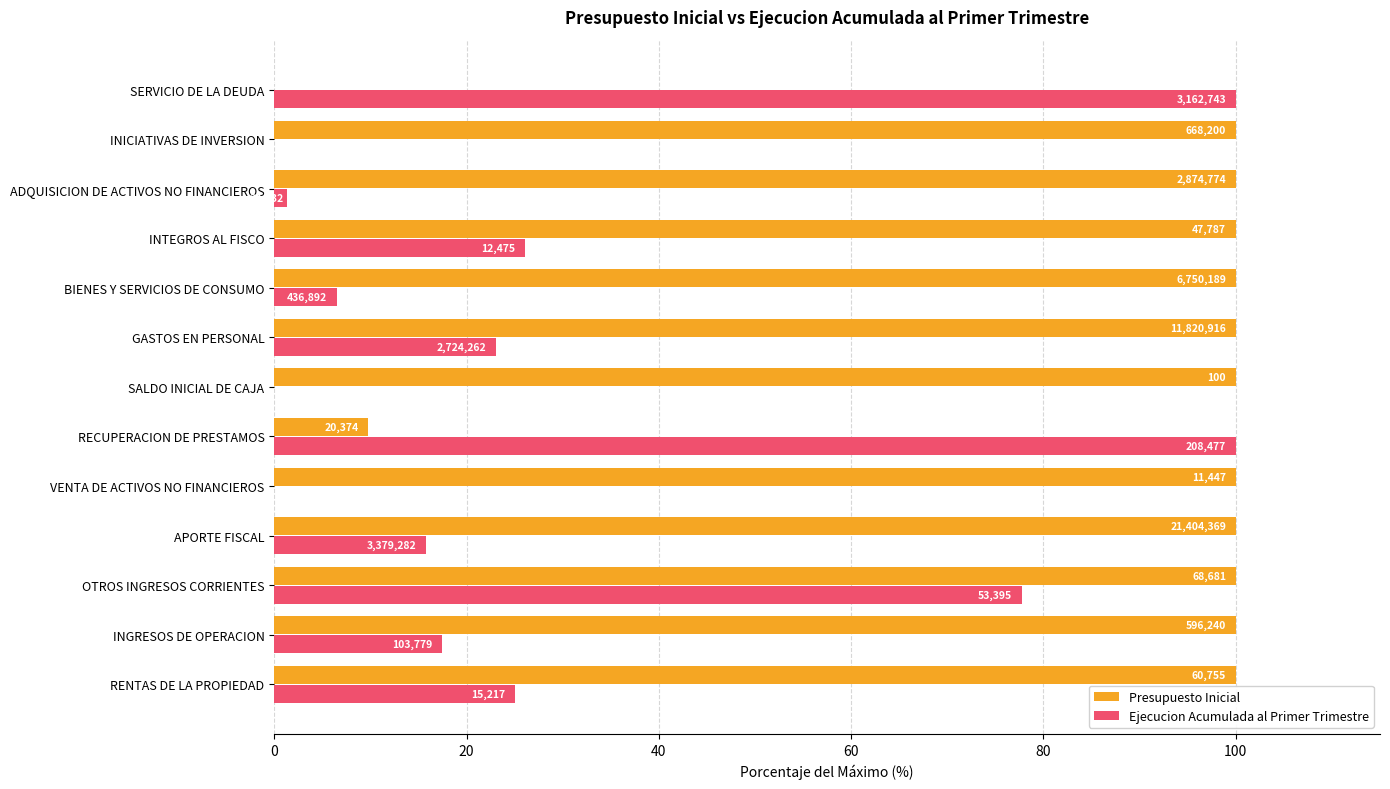

What are all the series names shown in the legend?

Presupuesto Inicial, Ejecucion Acumulada al Primer Trimestre